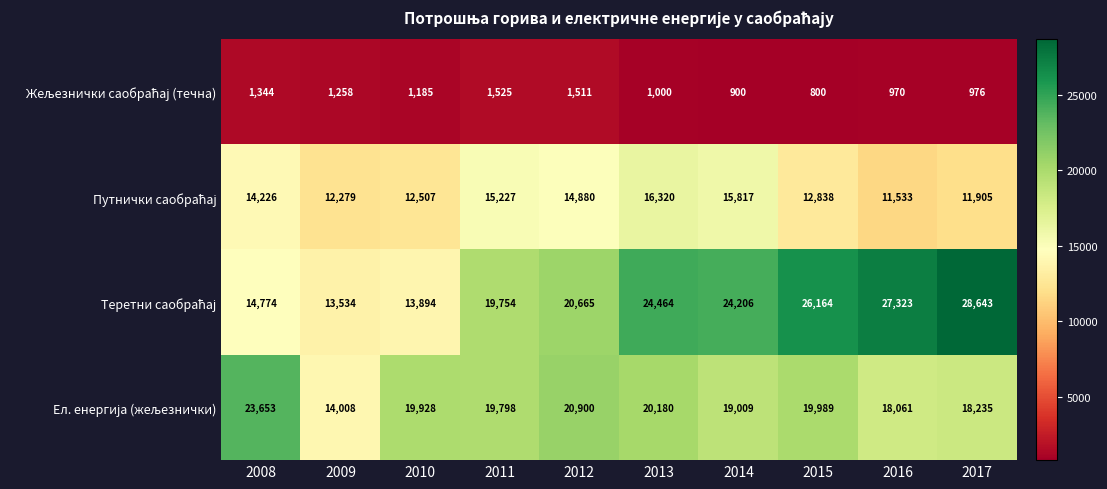

How many categories are shown in the chart?

10